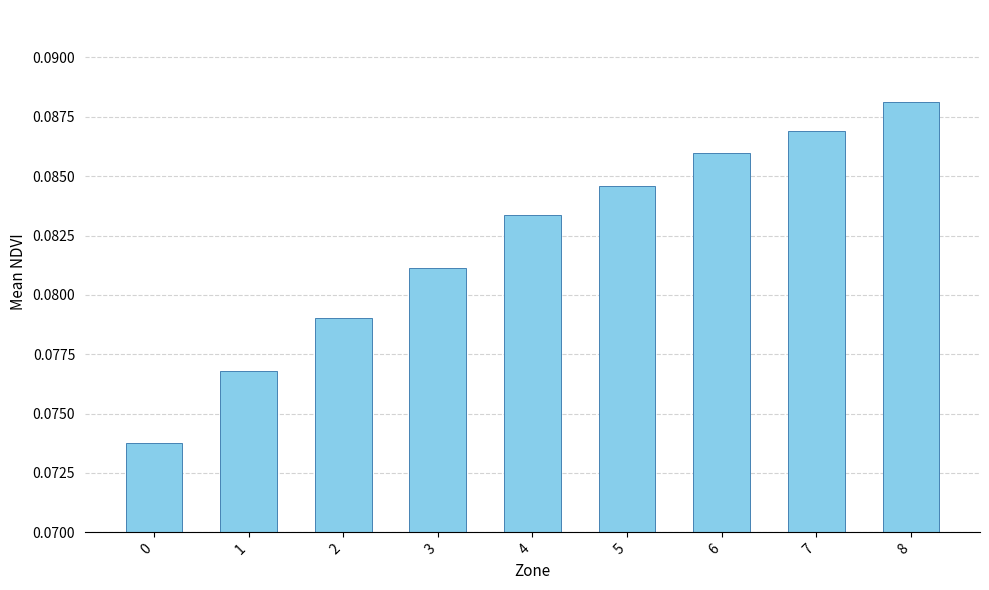

Count the values in the range 0 to 1.

9